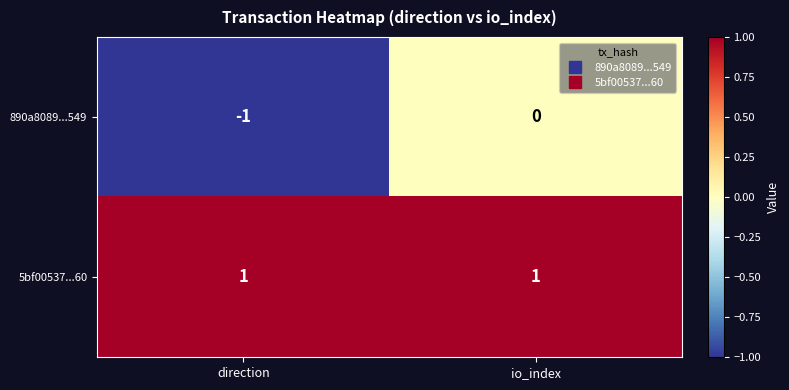

Rank the series by their maximum value, from lowest to highest.

890a8089...549, 5bf00537...60